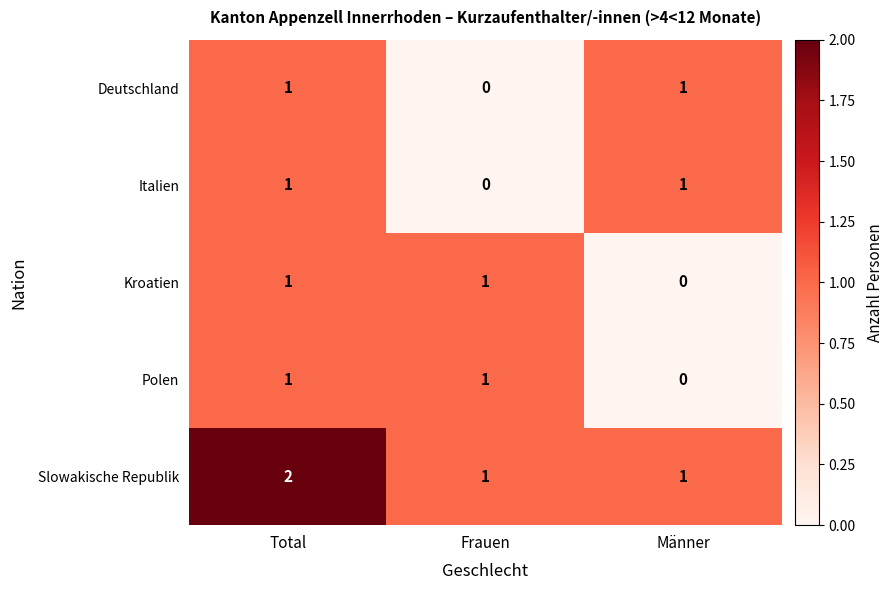

How many distinct data groups are displayed?

5